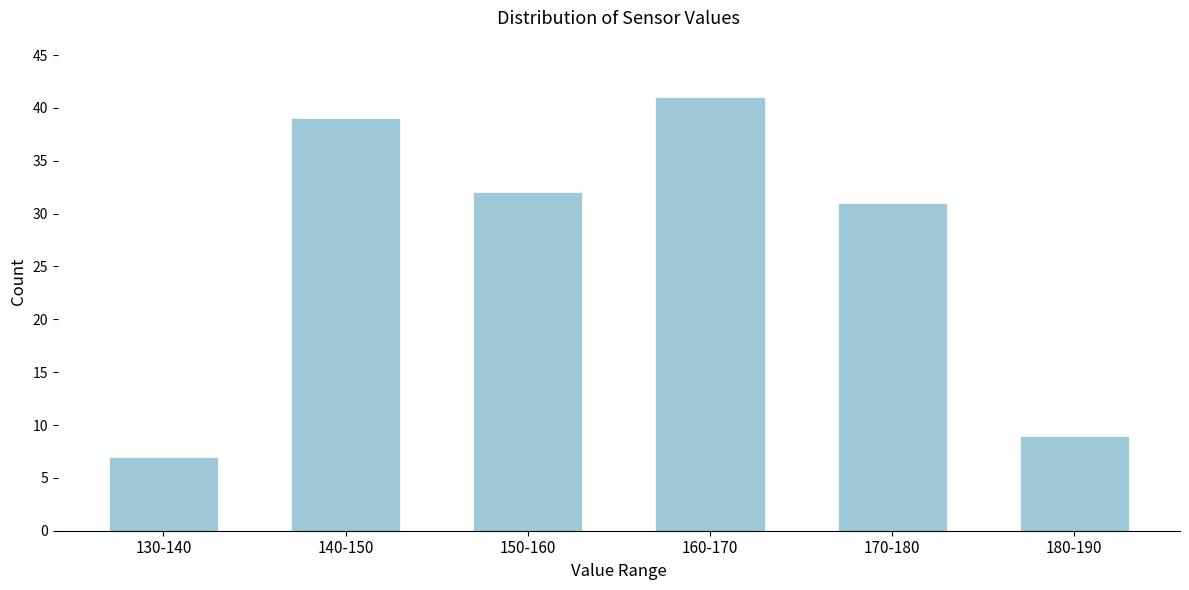

Reading left to right, extract all data points from this chart.

130-140=7	140-150=39	150-160=32	160-170=41	170-180=31	180-190=9